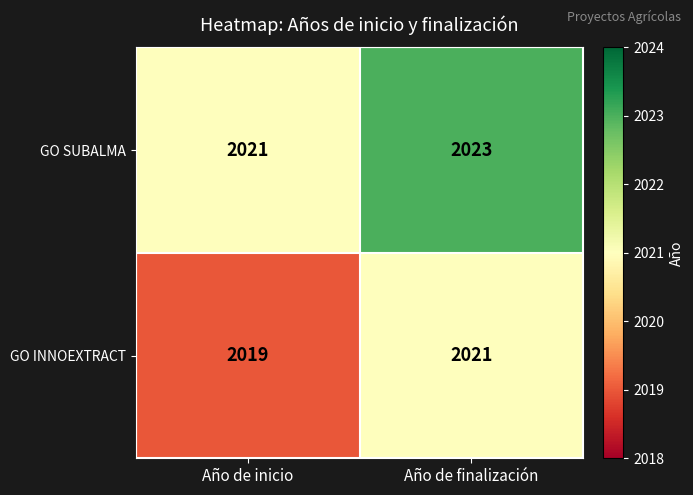

Reading left to right, extract all data points from this chart.

GO SUBALMA: Año de inicio=2021	Año de finalización=2023
GO INNOEXTRACT: Año de inicio=2019	Año de finalización=2021